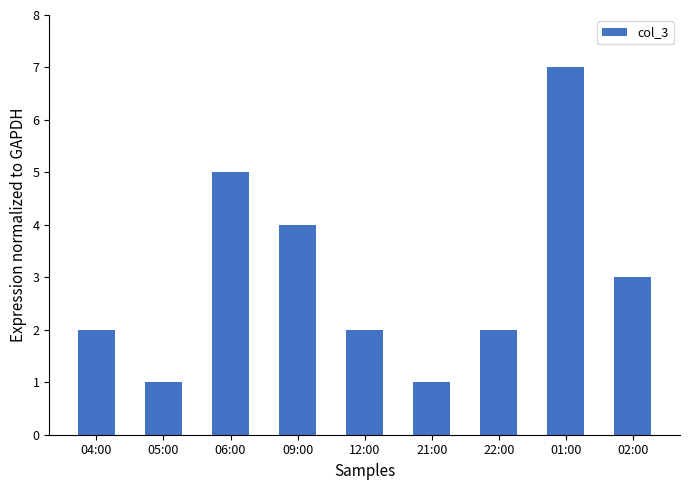

What is the label of the 3rd bar from the right?

22:00